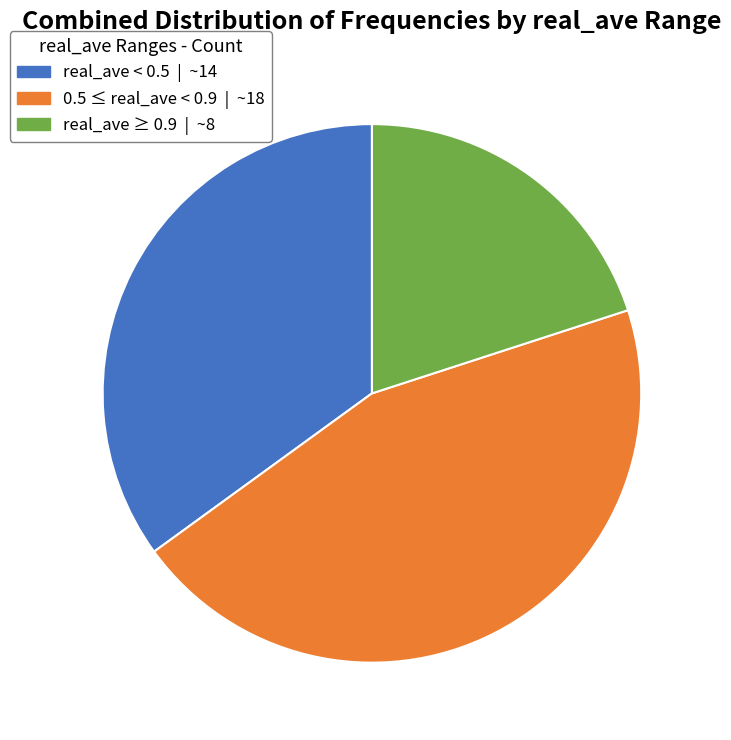

How many slices are in this pie chart?

3